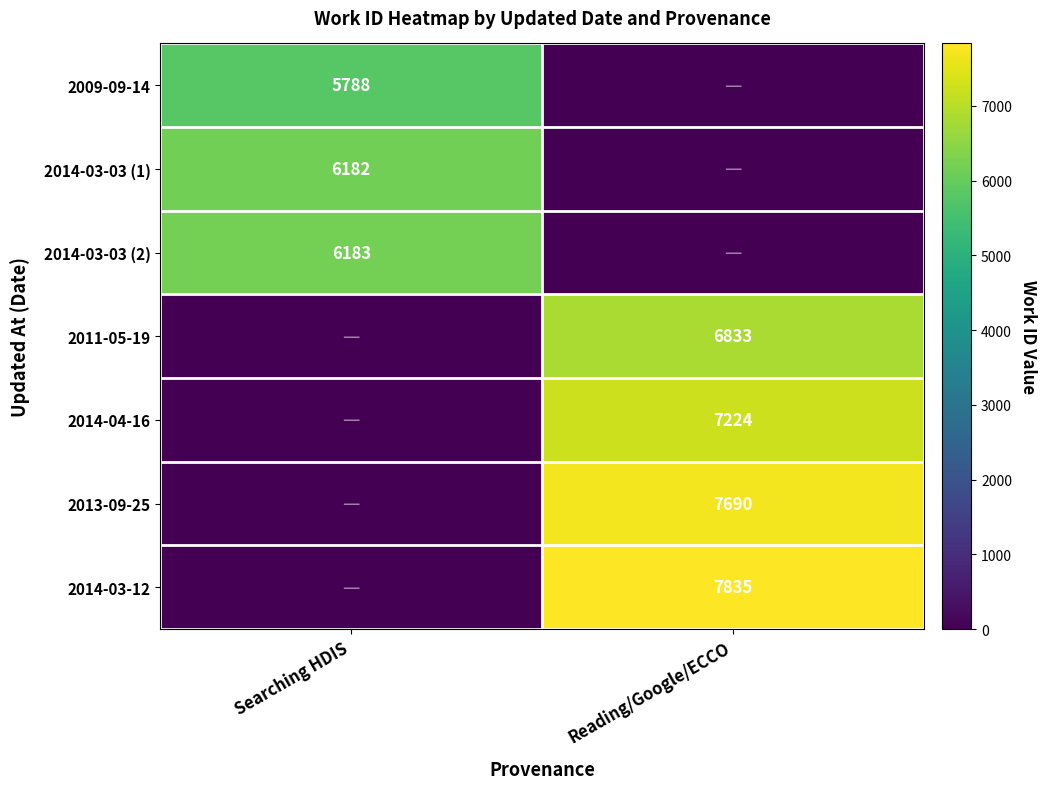

The value of 2014-03-12 at Reading/Google/ECCO is 13110. True or false?

False